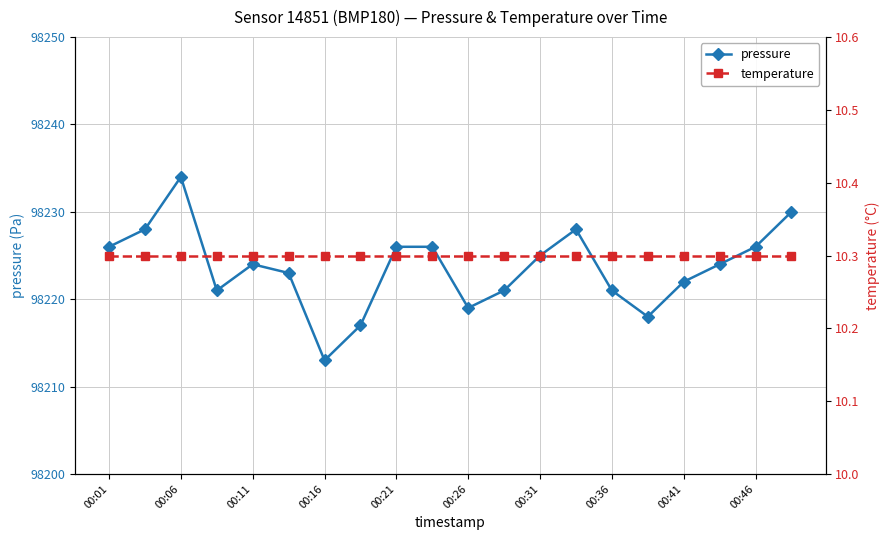

The pressure series shows 137615 at 00:31. True or false?

False